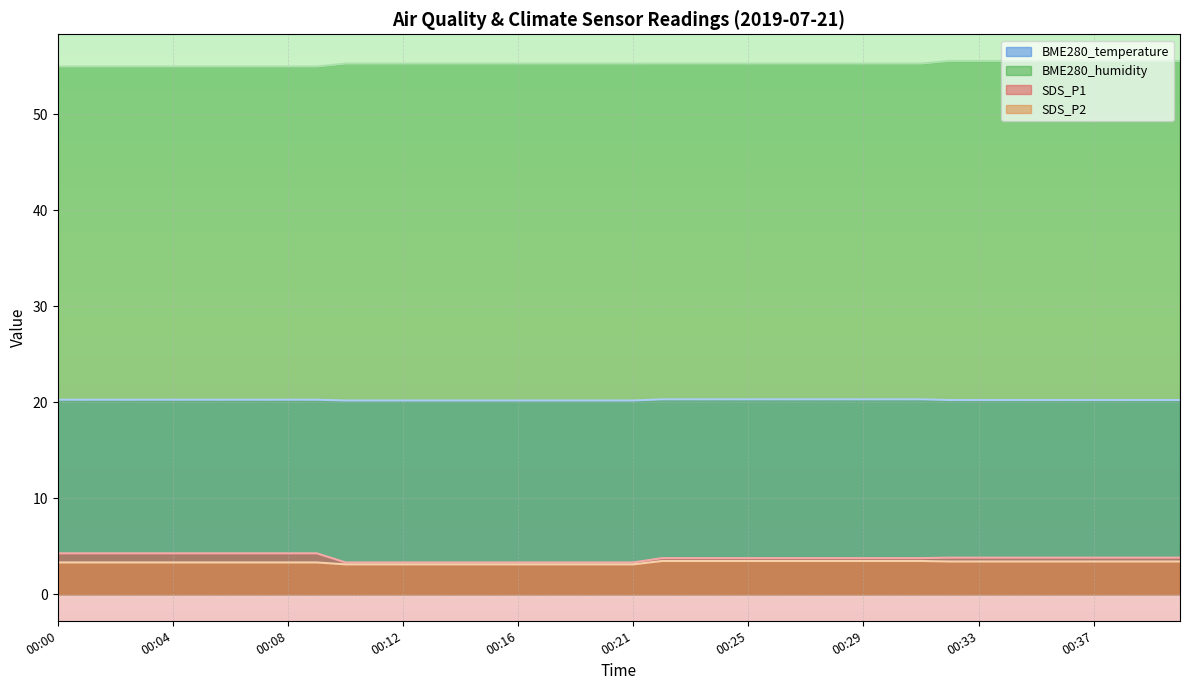

What is the approximate value of SDS_P2 at 00:00?

3.3